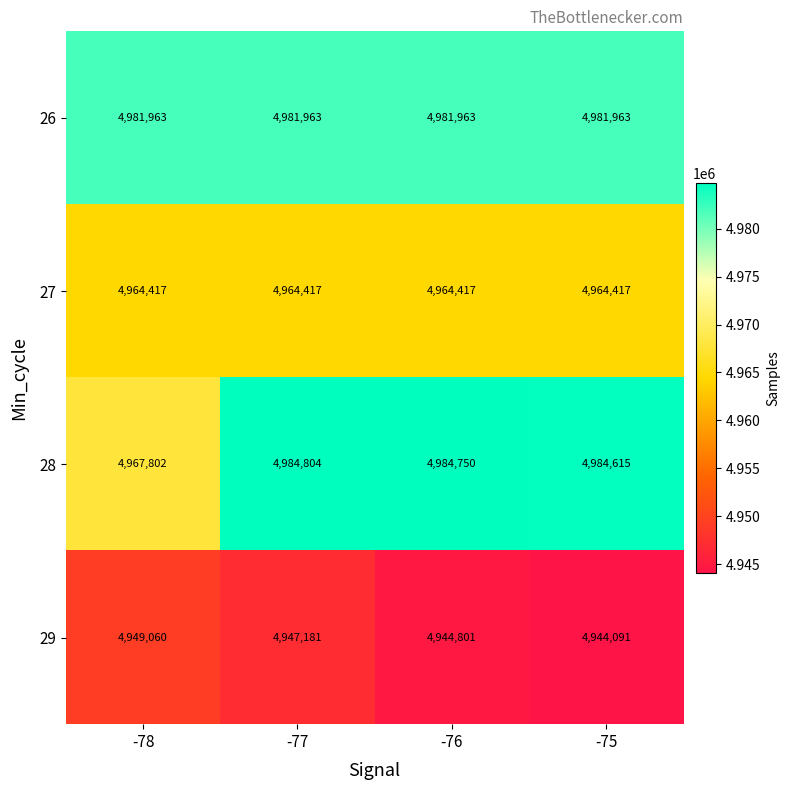

Which series has the largest range (max minus min)?

28